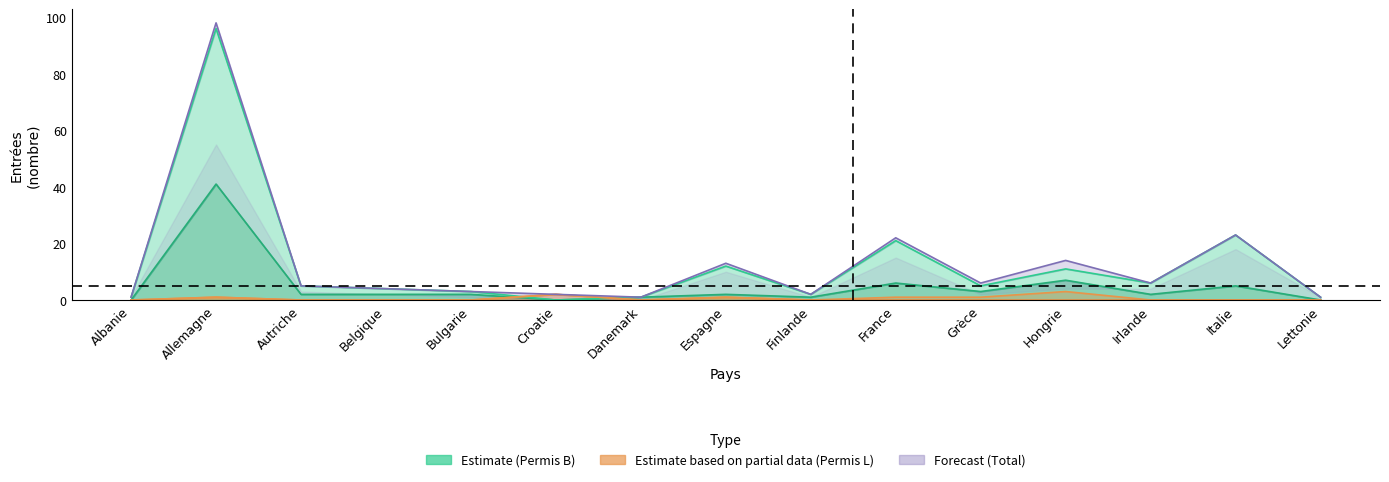

At which label does Permis B Femmes first exceed 2?

Allemagne